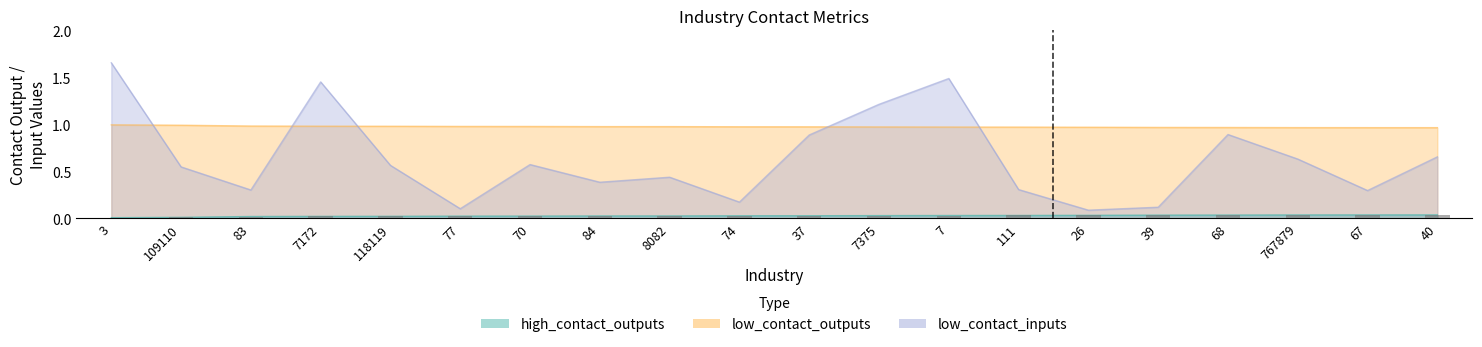

How many groups of bars are there?

20